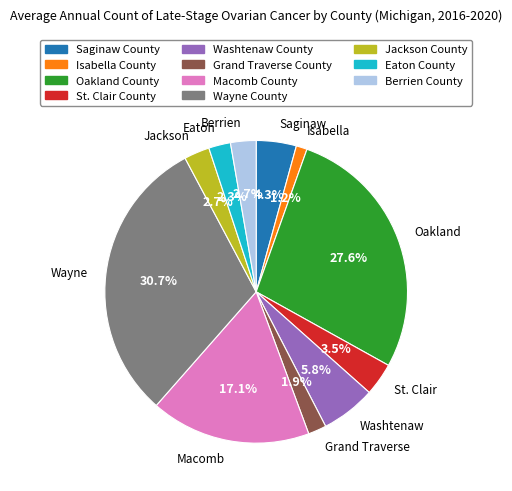

Which slice is the largest?

Wayne County